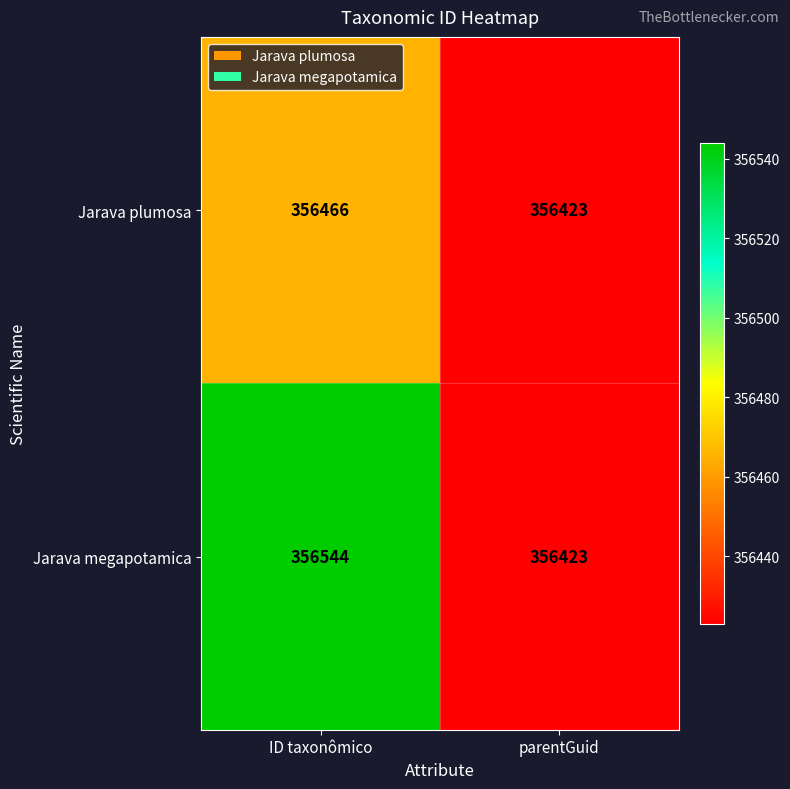

How many data points does each series have?

2